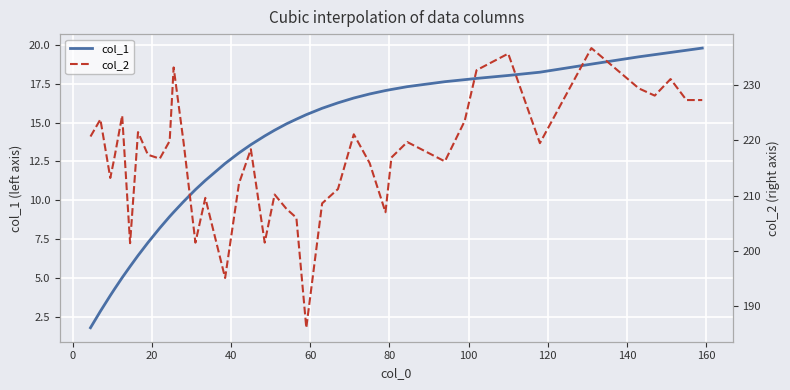

Which series has the widest spread of values?

col_2